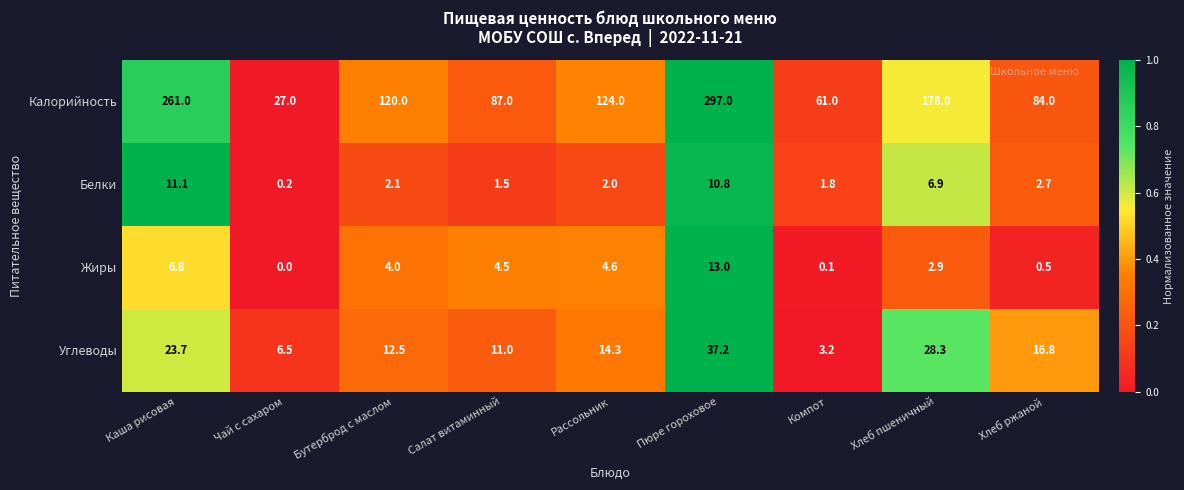

Where is Углеводы nearest to the value 20?

Хлеб ржаной